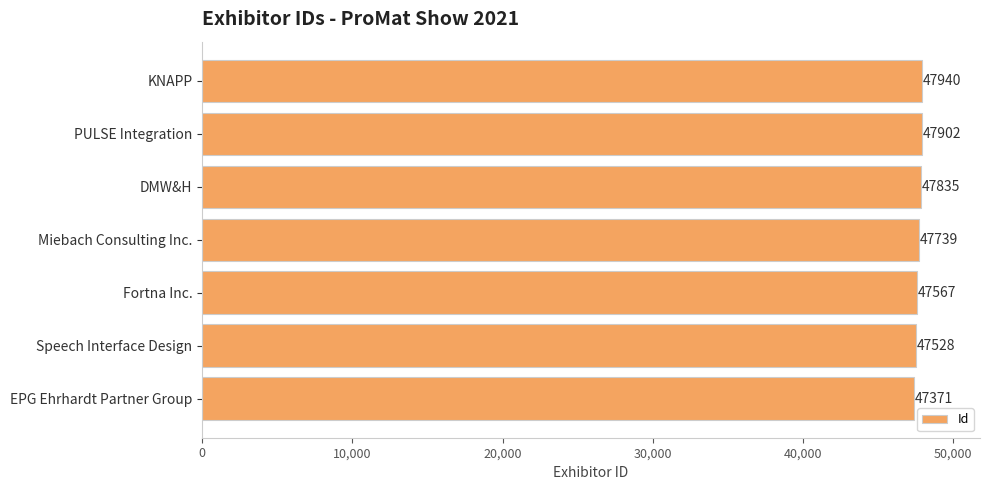

Reading bottom to top, transcribe all the data shown in this chart.

EPG Ehrhardt Partner Group=47371	Speech Interface Design=47528	Fortna Inc.=47567	Miebach Consulting Inc.=47739	DMW&H=47835	PULSE Integration=47902	KNAPP=47940